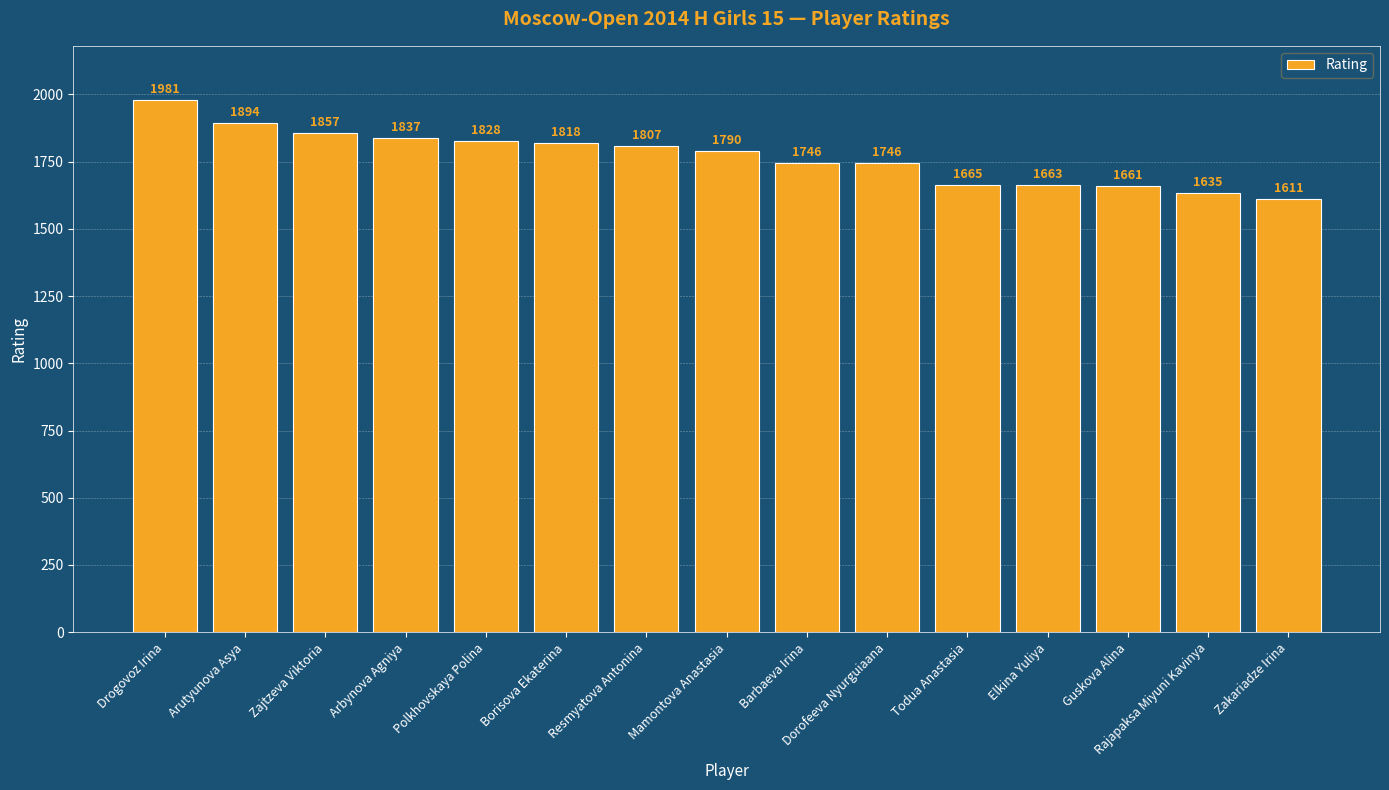

Where is the data nearest to the value 1796?

Mamontova Anastasia